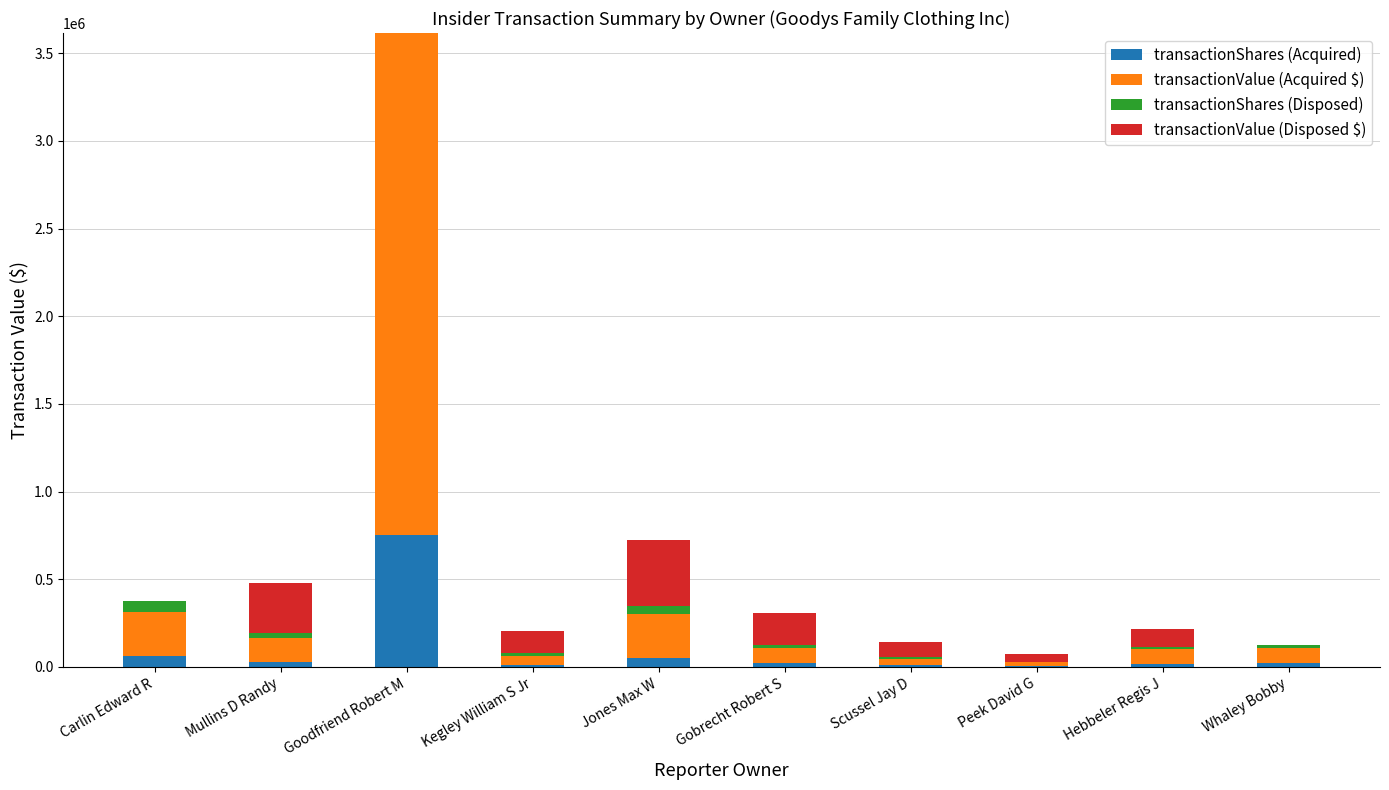

Are the bars horizontal?

No